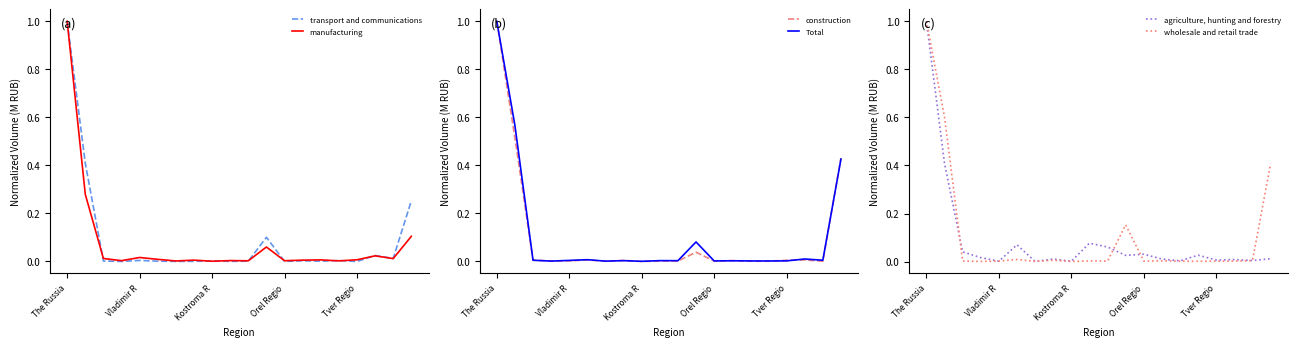

How many lines are shown in the chart?

6